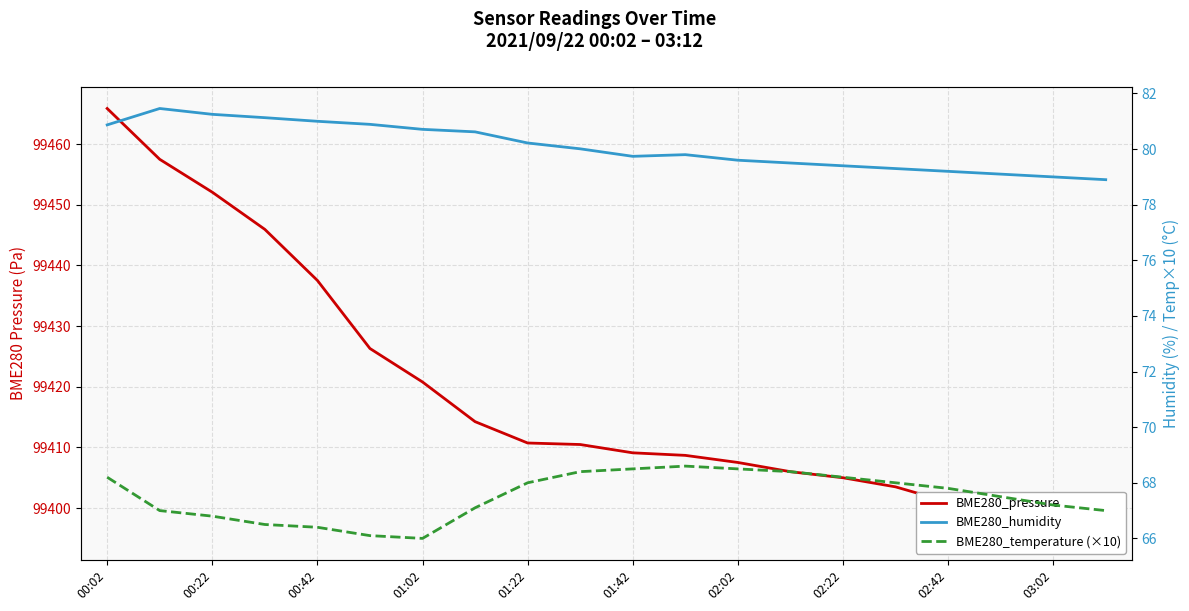

What is the sum of all BME280_temperature (×10) values?

1350.2